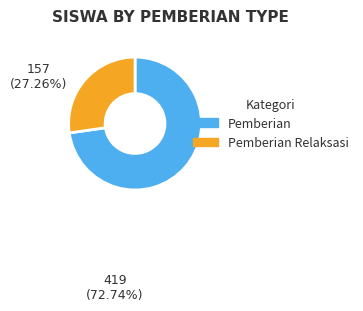

Between Pemberian and Pemberian Relaksasi, which is larger?

Pemberian